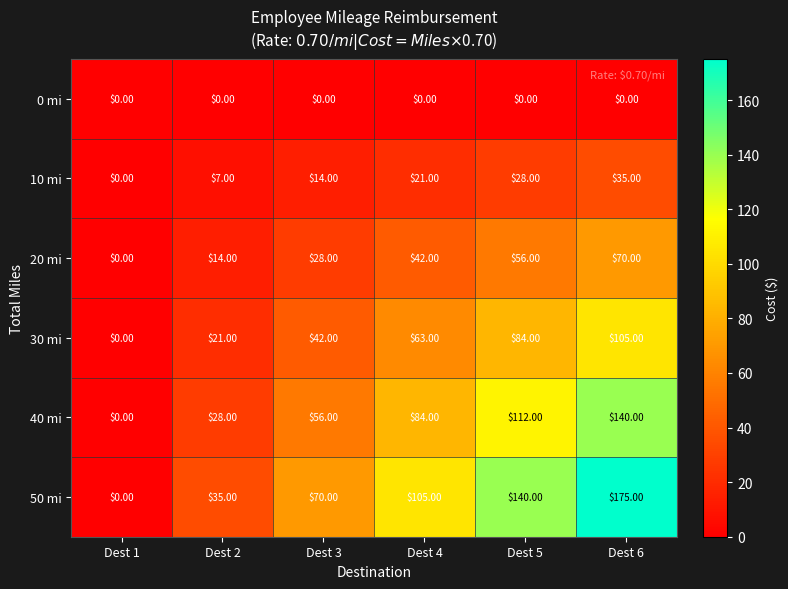

List the series in order of their overall mean, lowest first.

0 mi, 10 mi, 20 mi, 30 mi, 40 mi, 50 mi